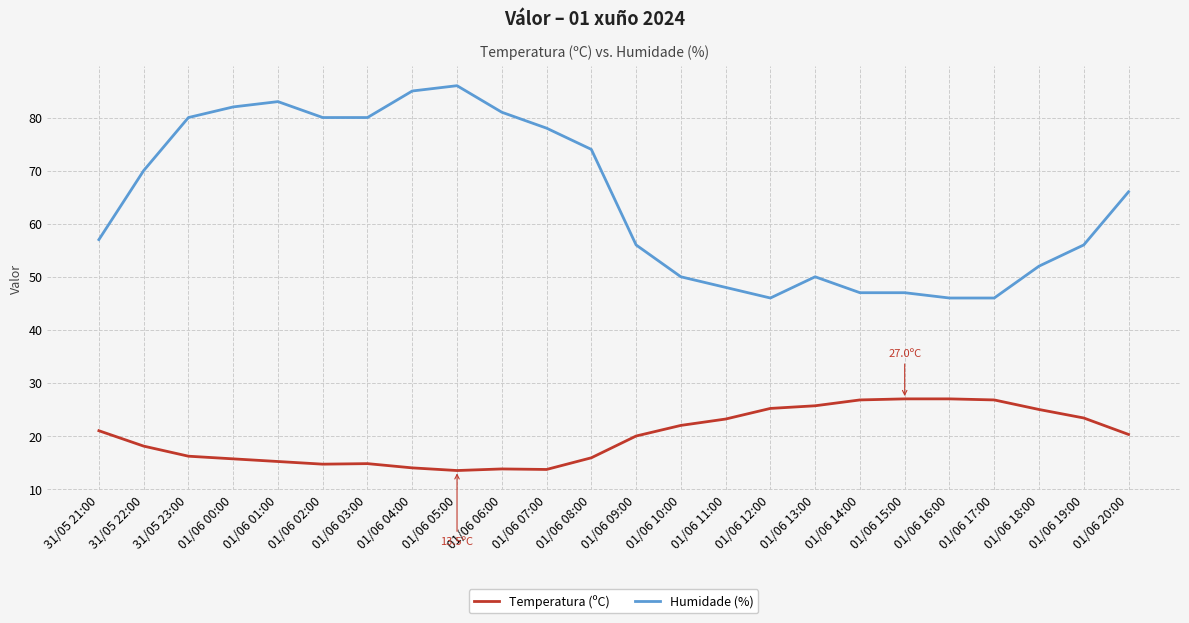

How many lines are shown in the chart?

2